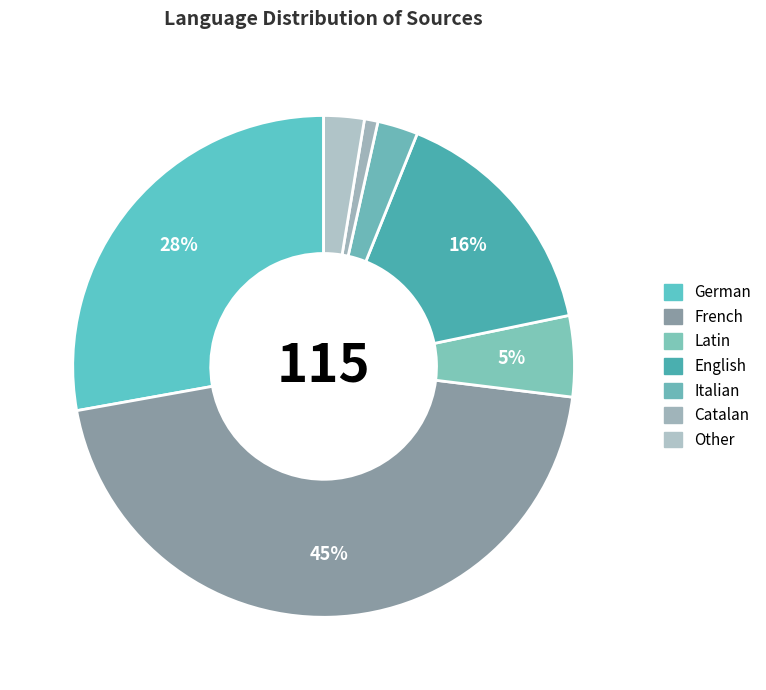

Count the number of slices in the pie.

7